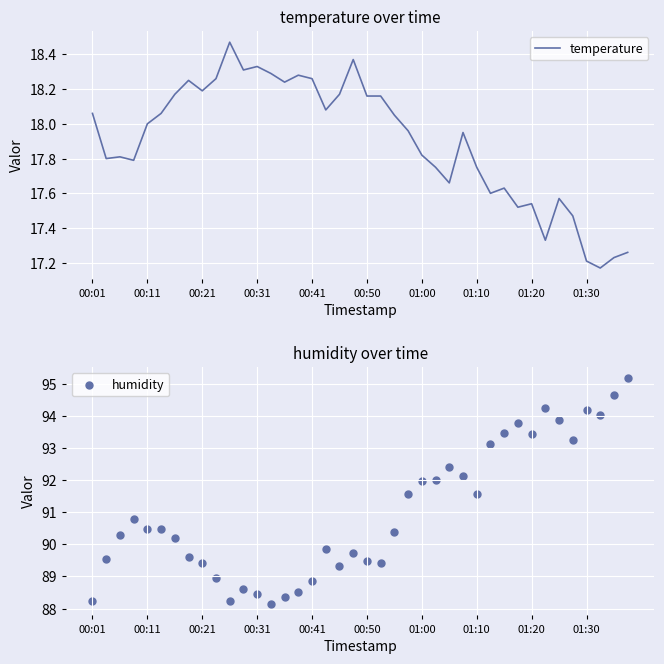

Which series has the largest total across all categories?

humidity